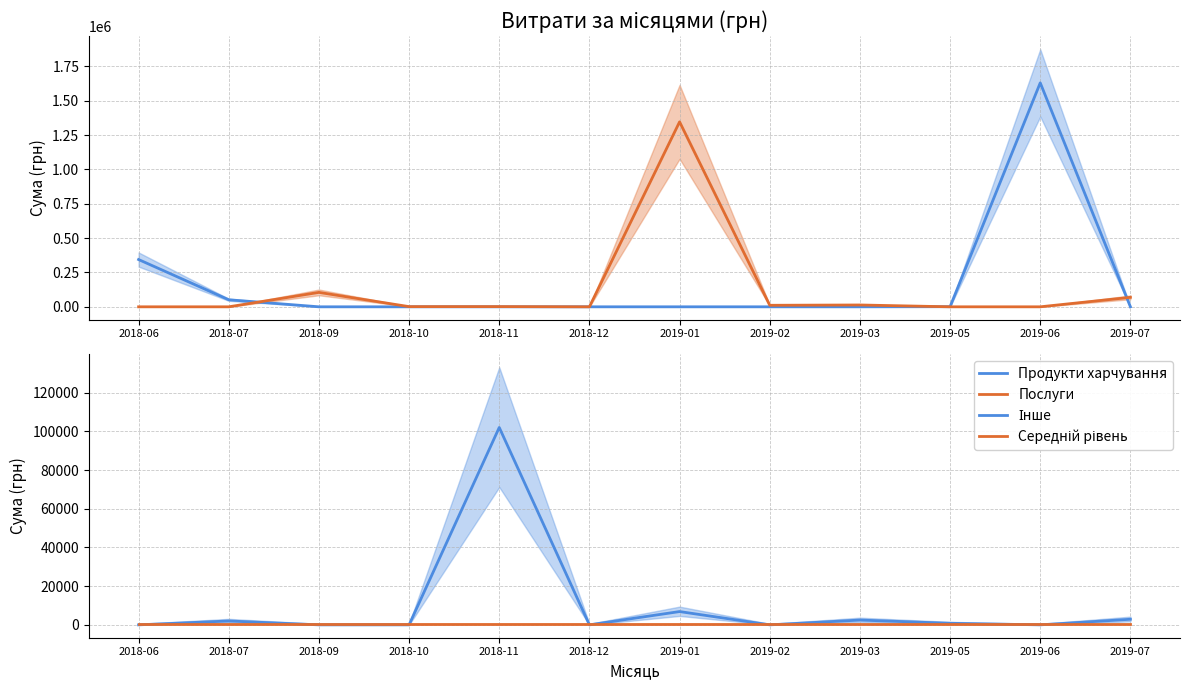

Where is the first local minimum for Інше?

2018-12